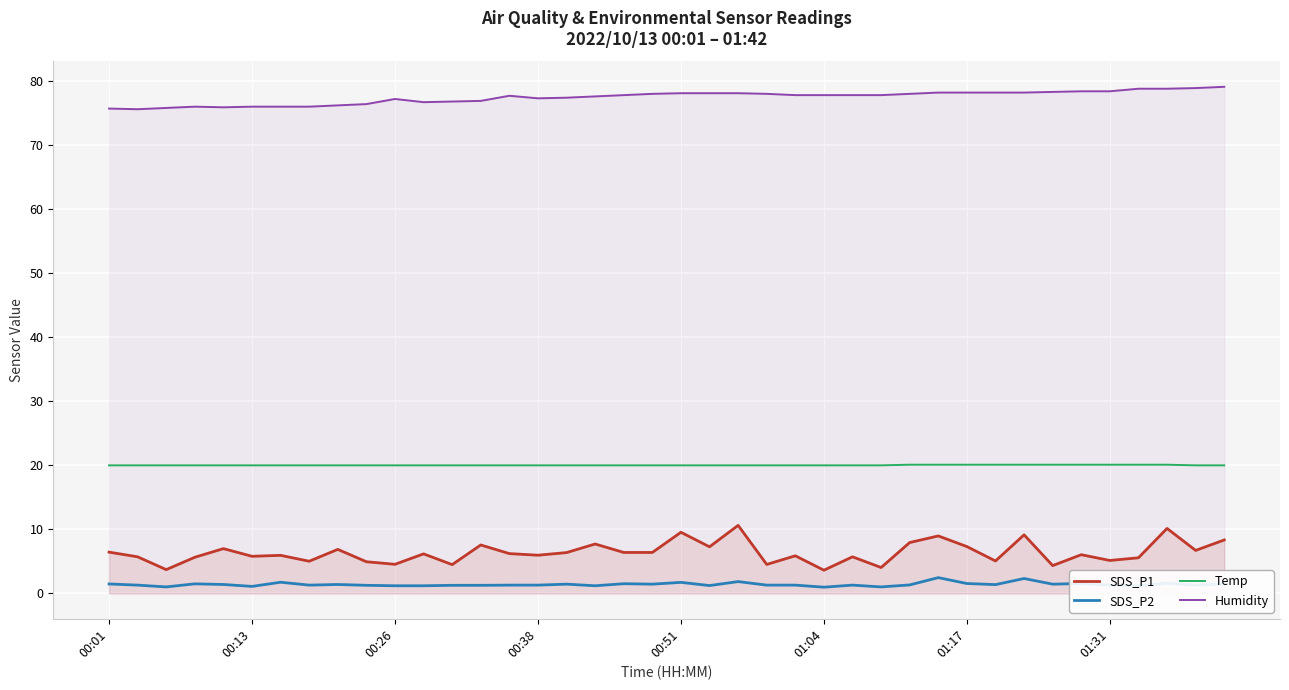

Which series has the largest total across all categories?

Humidity